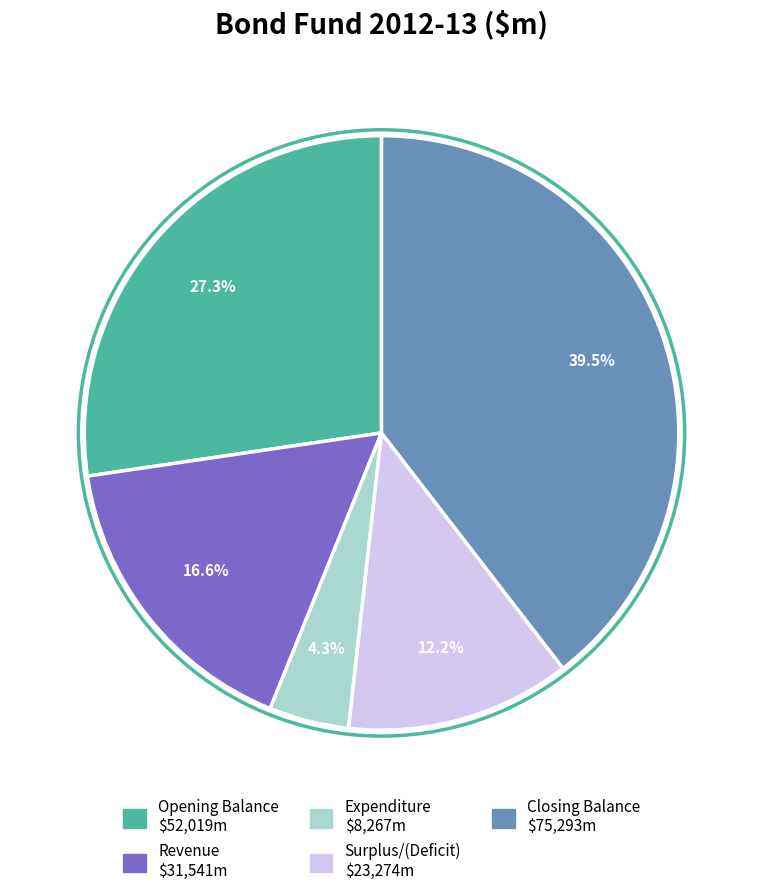

What percentage do Opening Balance and Surplus/(Deficit) together represent?

39.5%